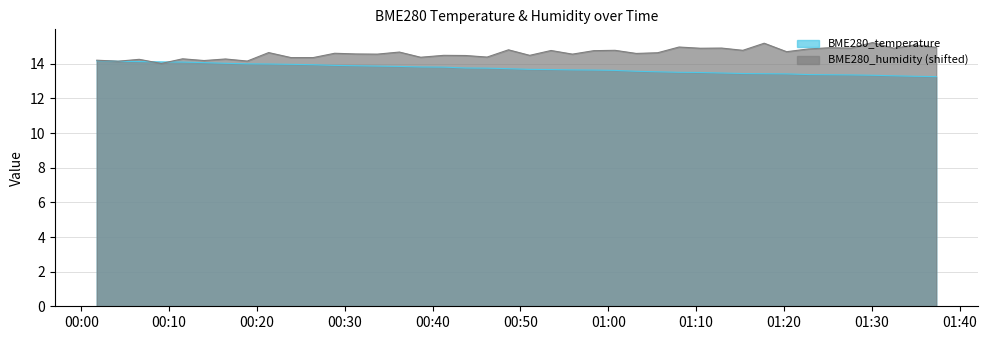

Which series ends up on top after the final intersection of BME280_temperature and BME280_humidity?

BME280_humidity